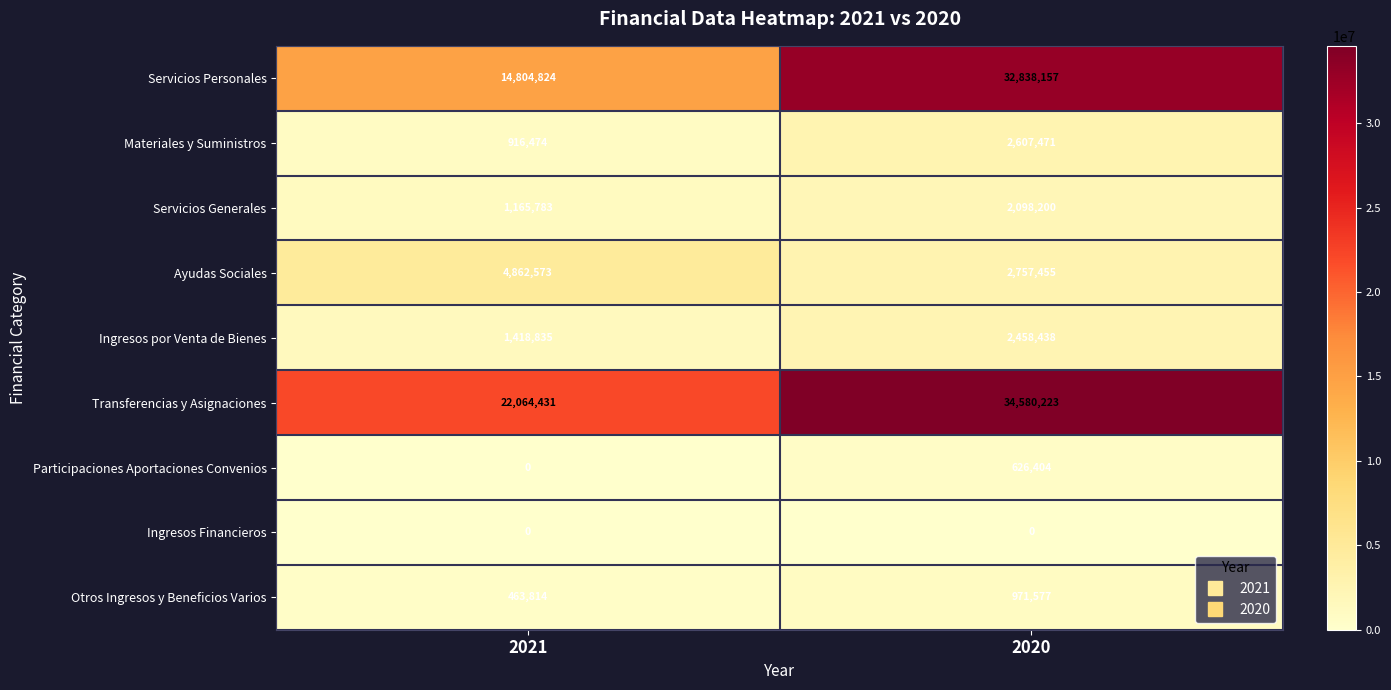

How many data points in Transferencias y Asignaciones are less than 34580223?

1